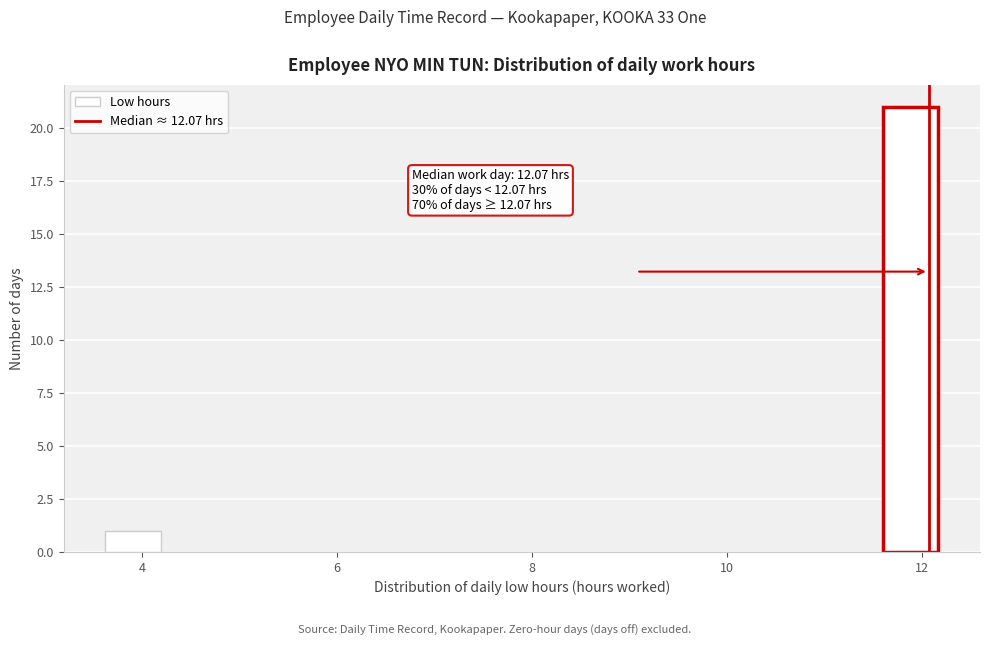

Read against the x-axis, roughly where is the centre of the tallest bar?

11.8